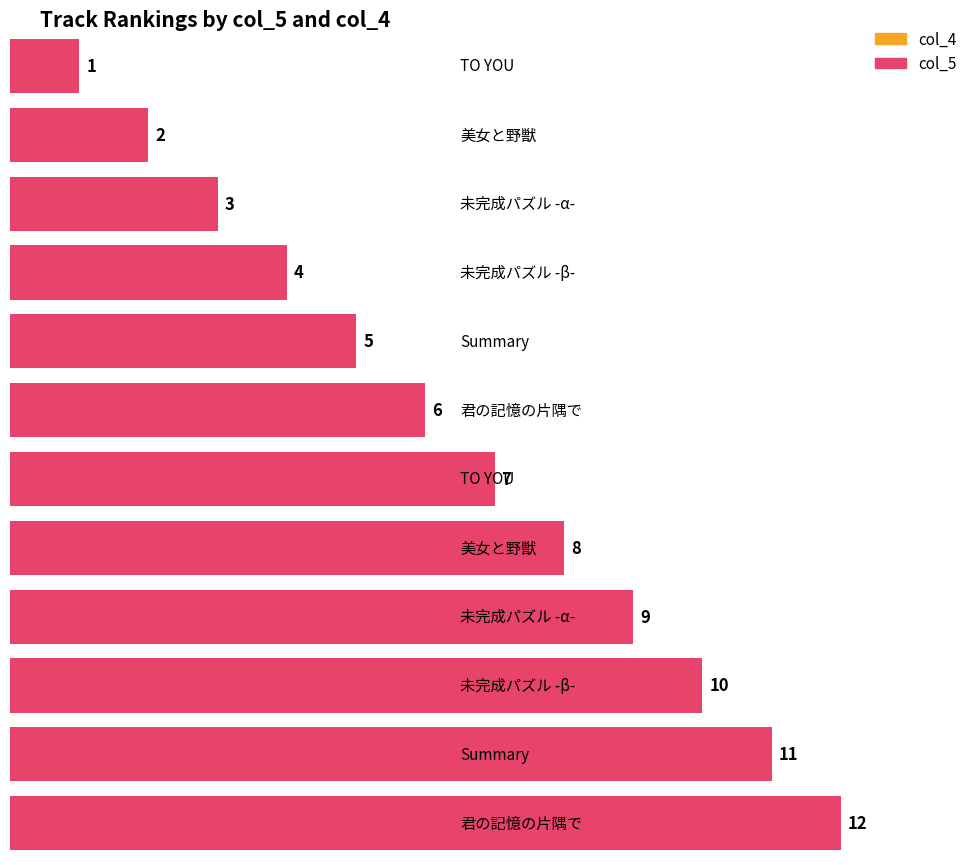

Which series changed the most between TO YOU and 君の記憶の片隅で?

col_5